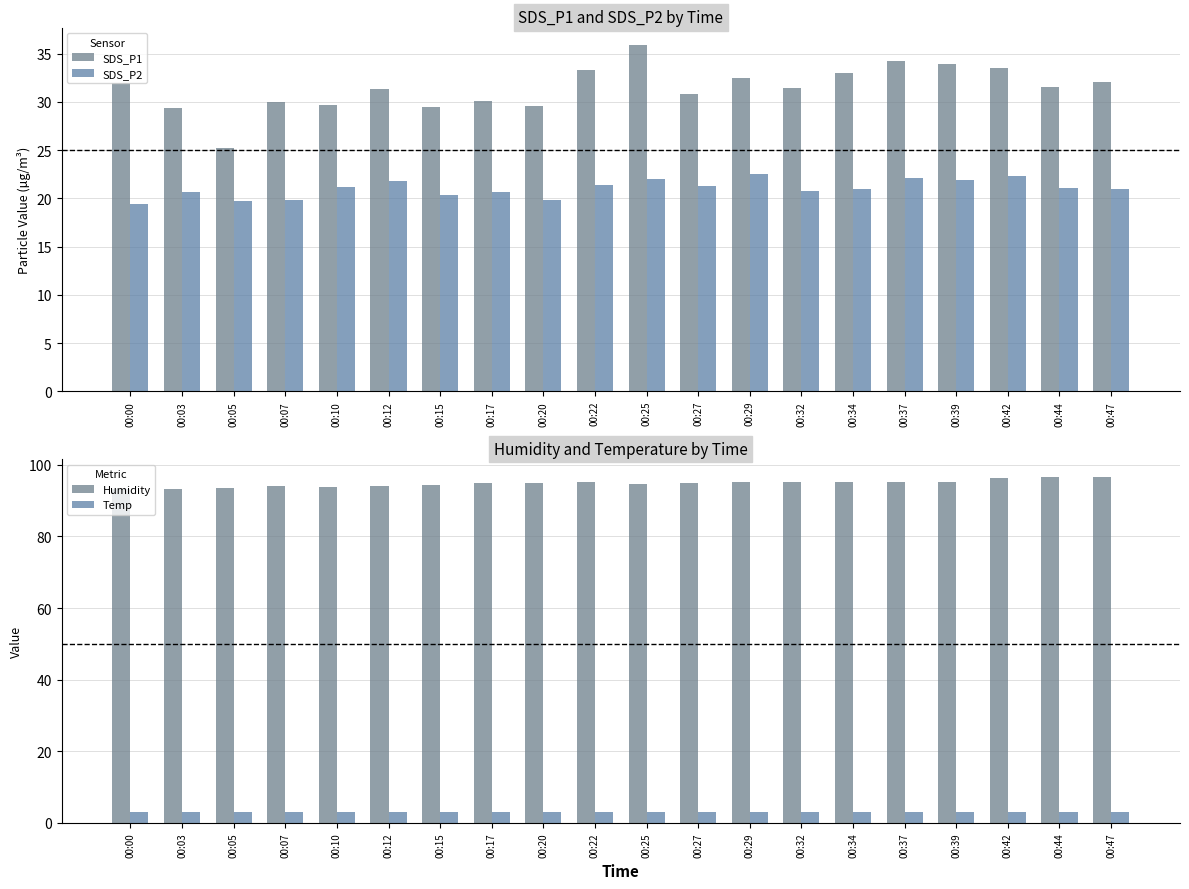

Which series has the largest total across all categories?

Humidity